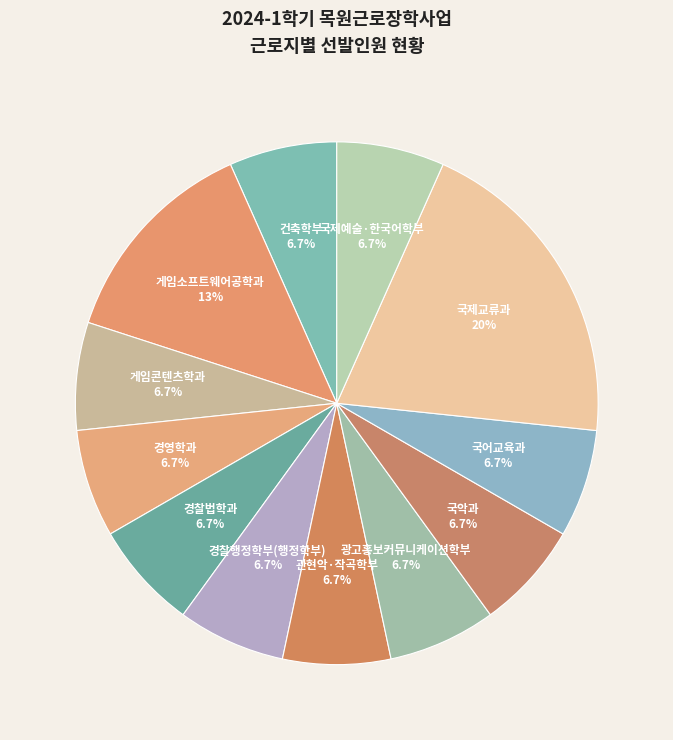

Approximately how many times larger is the value at 건축학부 compared to 게임콘텐츠학과?

1.0